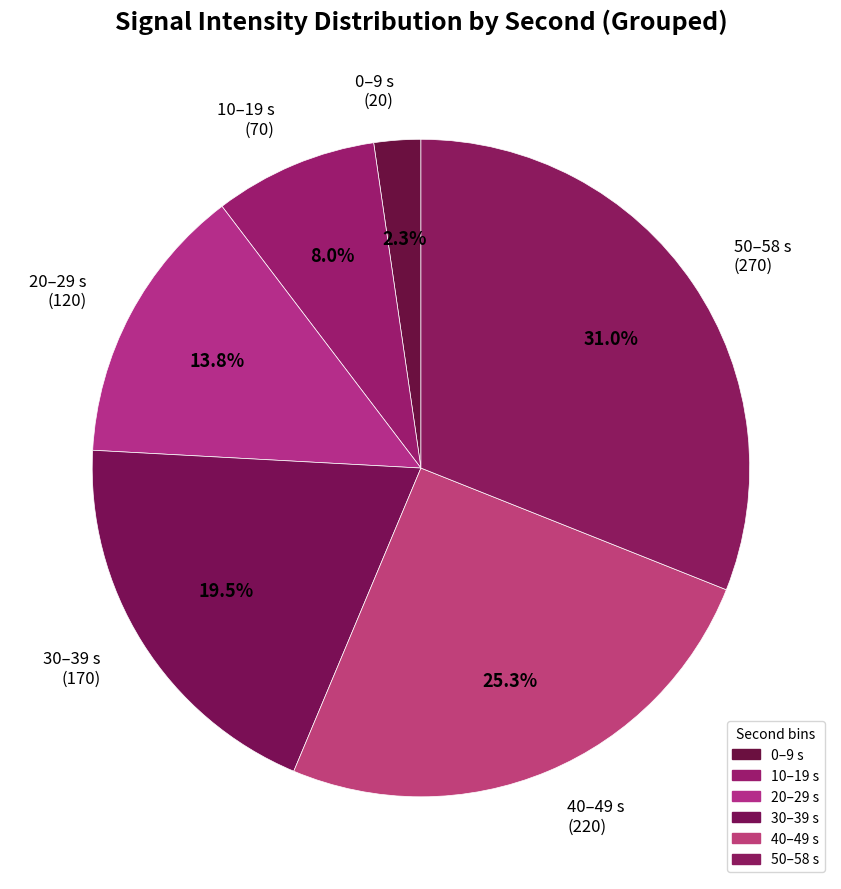

What is the ratio of the value at 40–49 s (220) to the value at 0–9 s (20)?

11.0